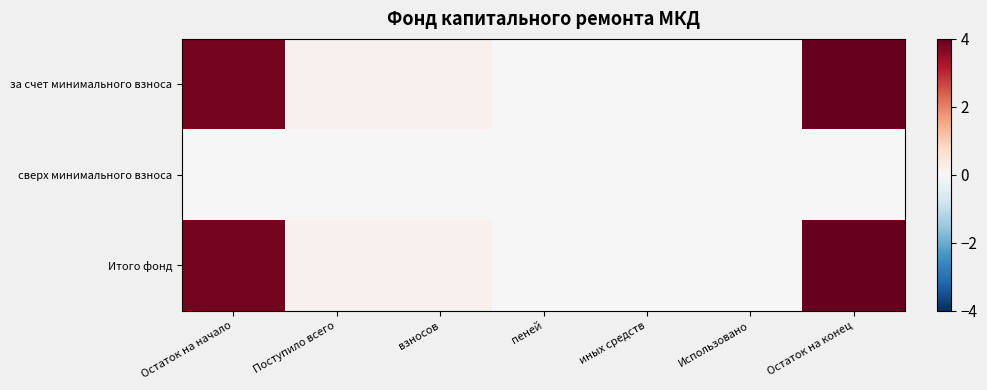

Reading right to left, transcribe all the data shown in this chart.

за счет минимального взноса: Остаток на конец=4.0	Использовано=0.0	иных средств=0.0	пеней=0.0	взносов=0.2	Поступило всего=0.2	Остаток на начало=3.8
сверх минимального взноса: Остаток на конец=0.0	Использовано=0.0	иных средств=0.0	пеней=0.0	взносов=0.0	Поступило всего=0.0	Остаток на начало=0.0
Итого фонд: Остаток на конец=4.0	Использовано=0.0	иных средств=0.0	пеней=0.0	взносов=0.2	Поступило всего=0.2	Остаток на начало=3.8